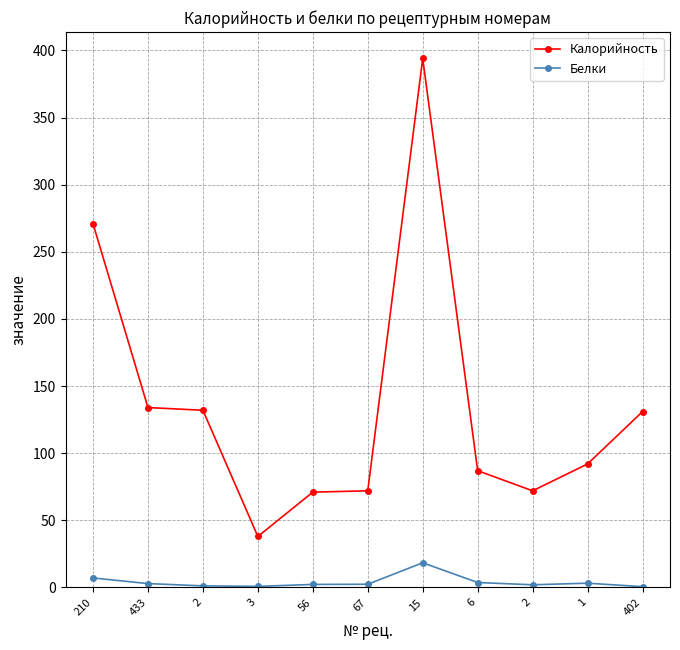

What value does the Калорийность series have at 67?

72.0